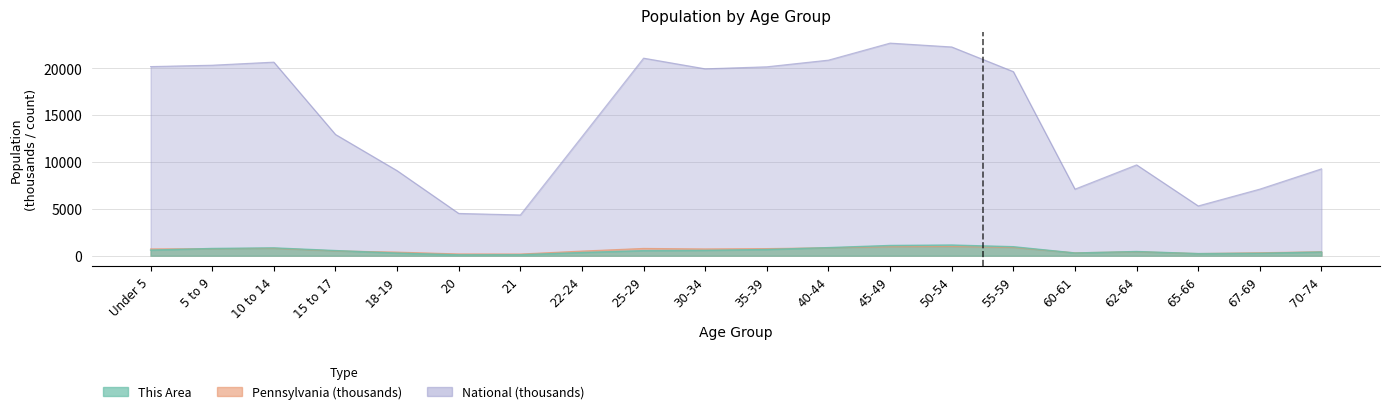

True or false: Pennsylvania and National intersect in this chart.

False